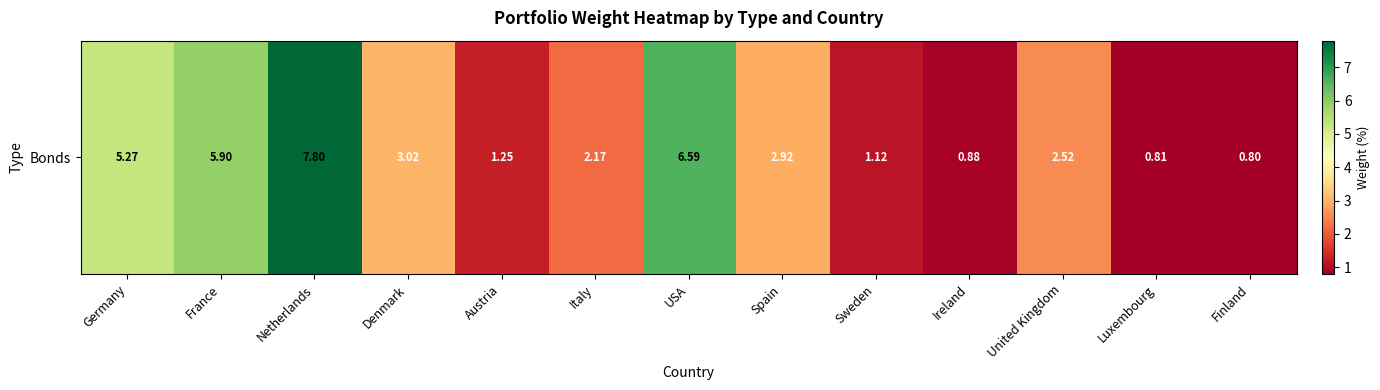

How many values are below 2?

5